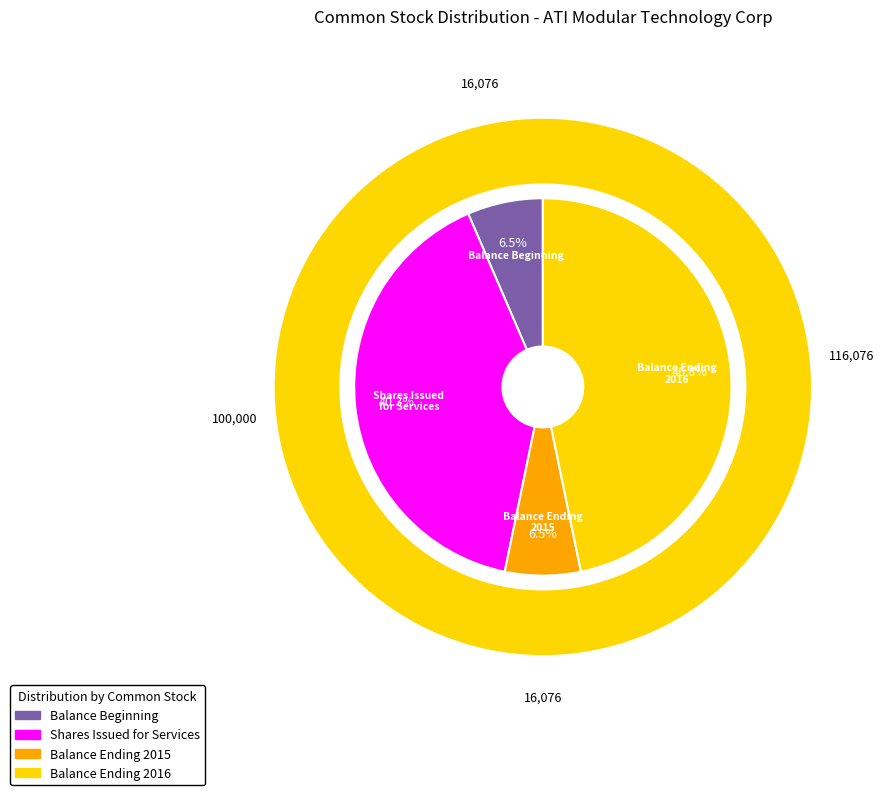

To the nearest percent, what portion does Balance, Ending (Value) at Jun. 30, 2016 represent?

47%